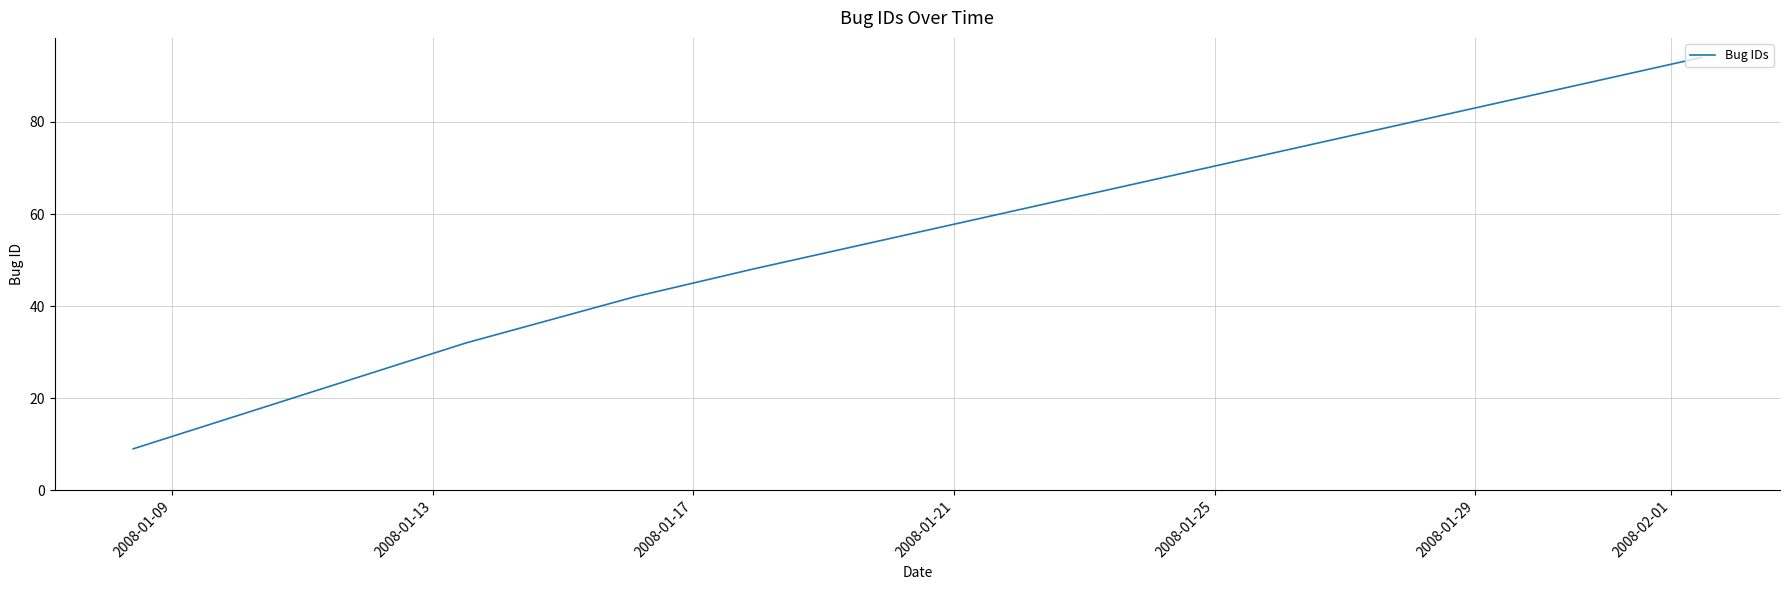

What is the smallest value displayed?

9